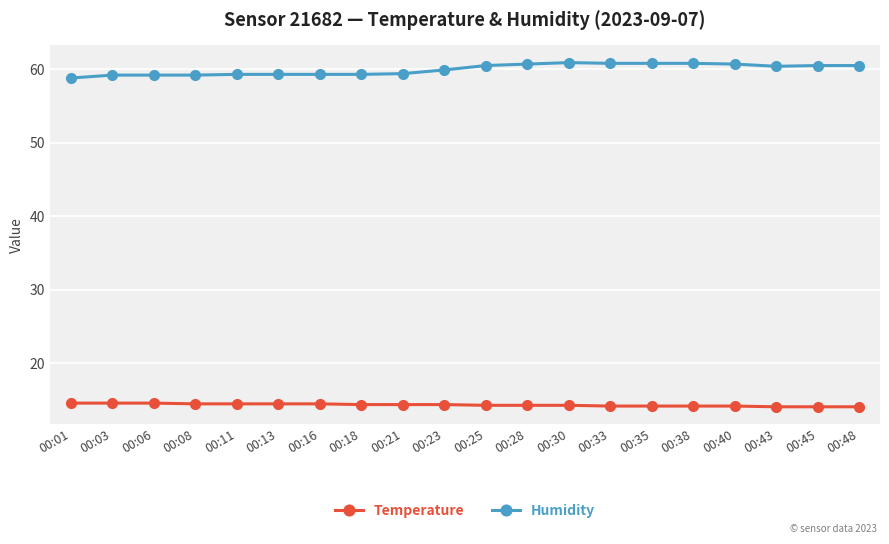

True or false: Humidity and Temperature intersect in this chart.

False